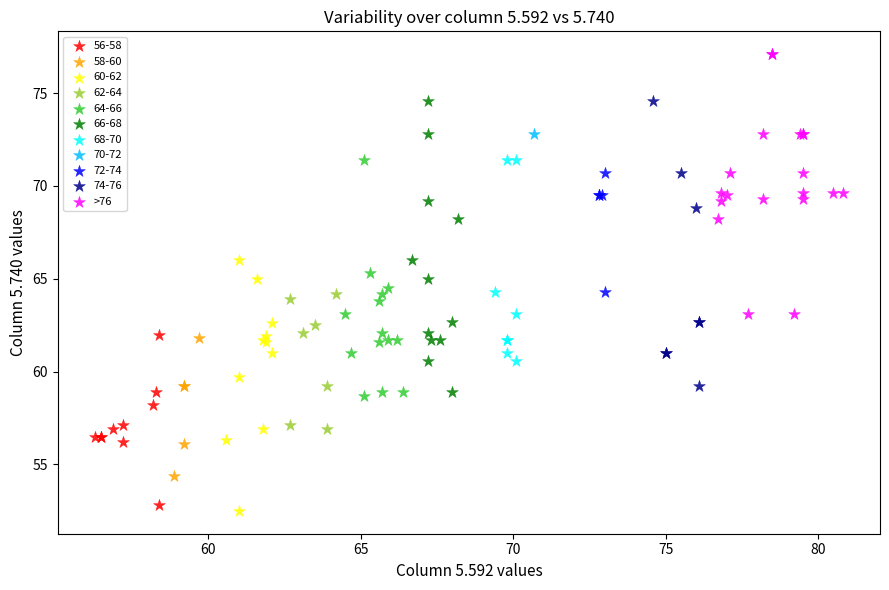

What are all the series names shown in the legend?

56-58, 58-60, 60-62, 62-64, 64-66, 66-68, 68-70, 70-72, 72-74, 74-76, >76